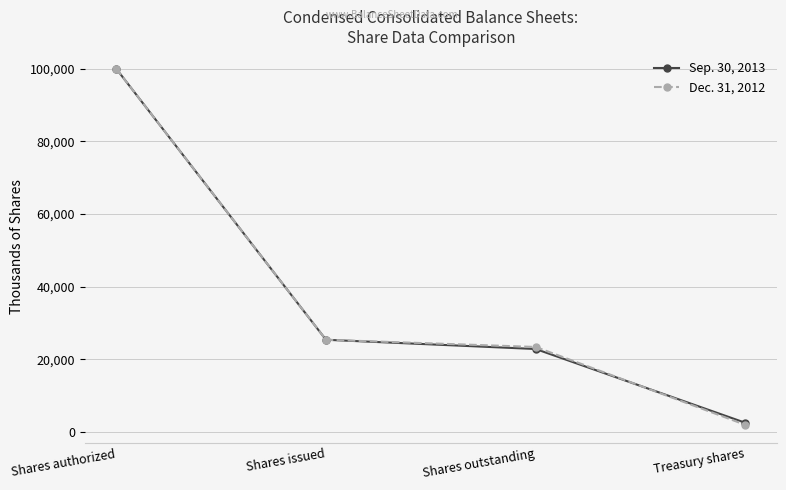

What are all the series names shown in the legend?

Sep. 30, 2013, Dec. 31, 2012